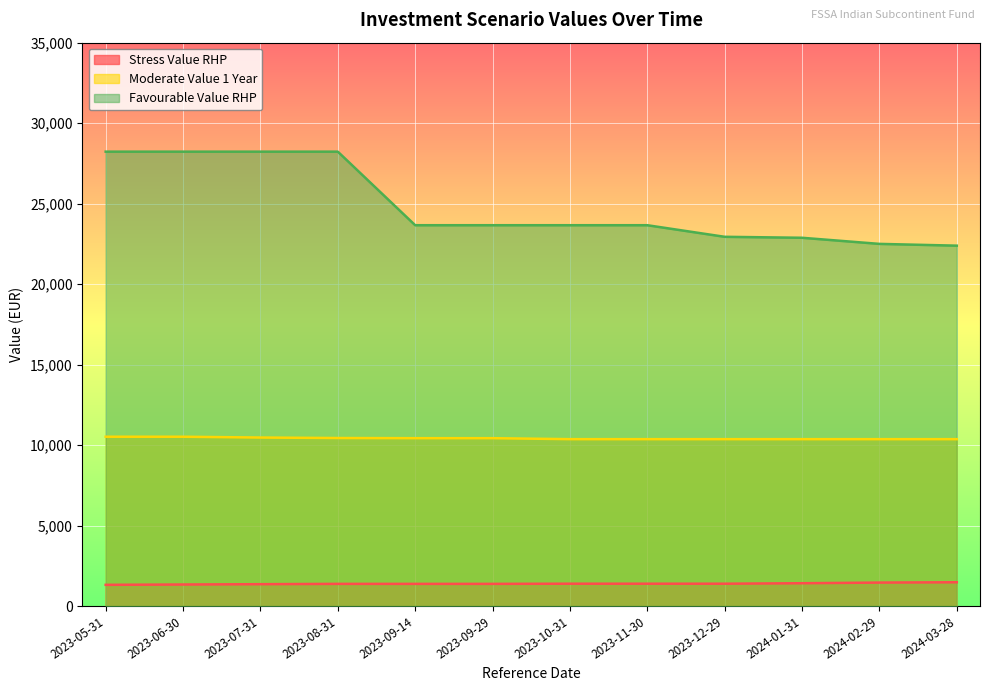

Is the value of Favourable Value RHP at 2023-09-29 greater than the value of Moderate Value 1 Year at 2023-06-30?

Yes